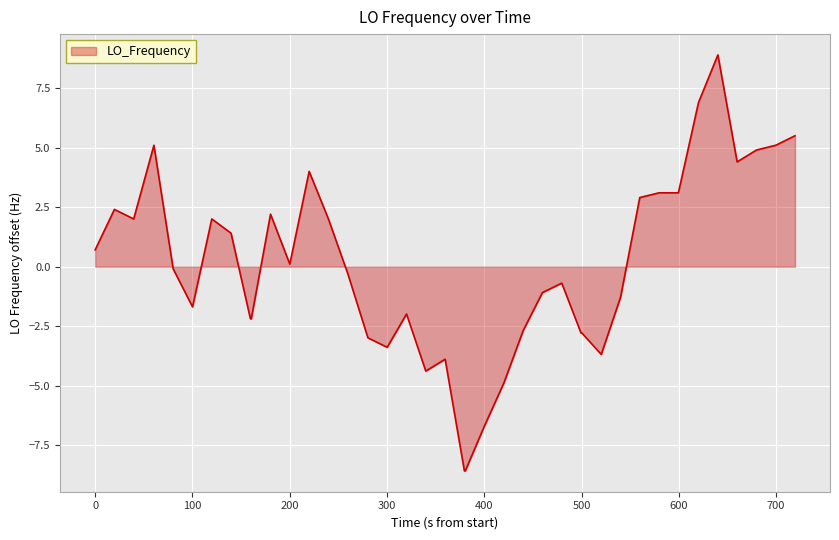

Reading left to right, list all the values displayed in this chart.

0.7	2.4	2.0	5.1	-0.1	-1.7	2.0	1.4	-2.2	-2.2	2.2	0.1	4.0	2.0	-0.3	-3.0	-3.4	-2.0	-4.4	-3.9	-8.6	-8.6	-6.7	-4.9	-2.7	-1.1	-0.7	-2.8	-2.8	-3.7	-1.3	2.9	3.1	3.1	6.9	8.9	4.4	4.9	5.1	5.5